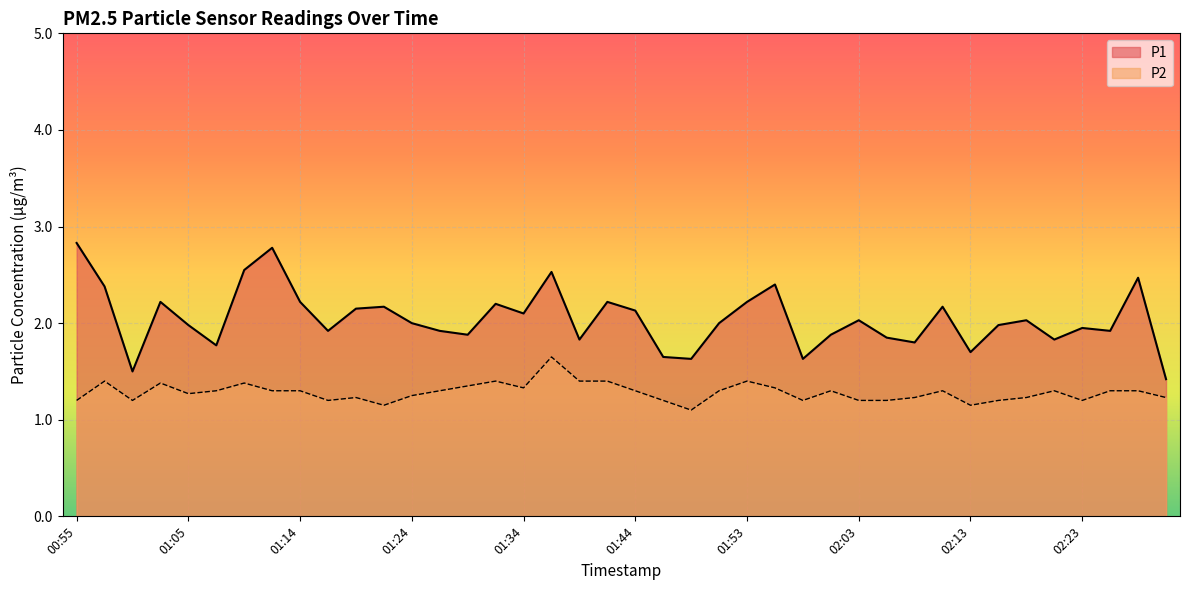

What is the value of the P1 point at the 40th from the left?

1.4